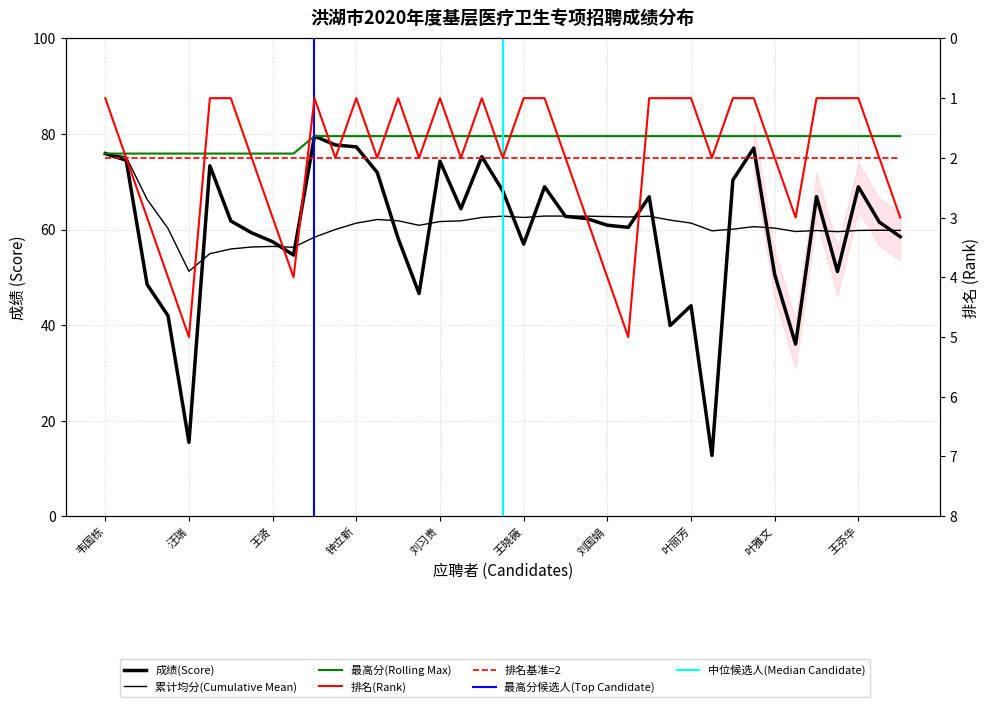

Between 谈莲 and 宋欣, which series saw the biggest shift?

排名(Rank)